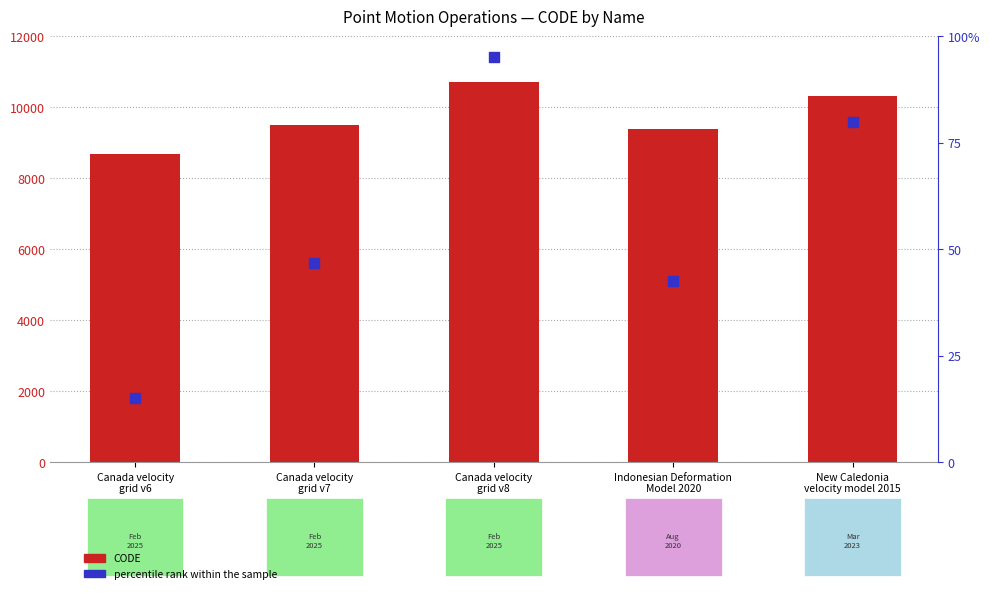

At how many categories does at least one series exceed 7944?

5